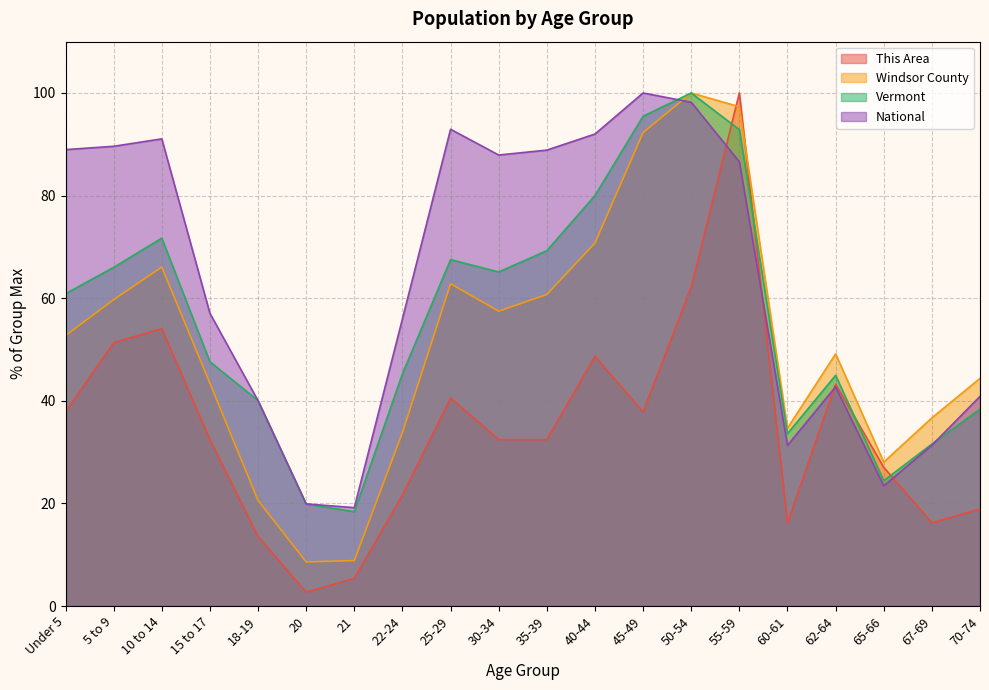

Does the chart have visible grid lines?

Yes